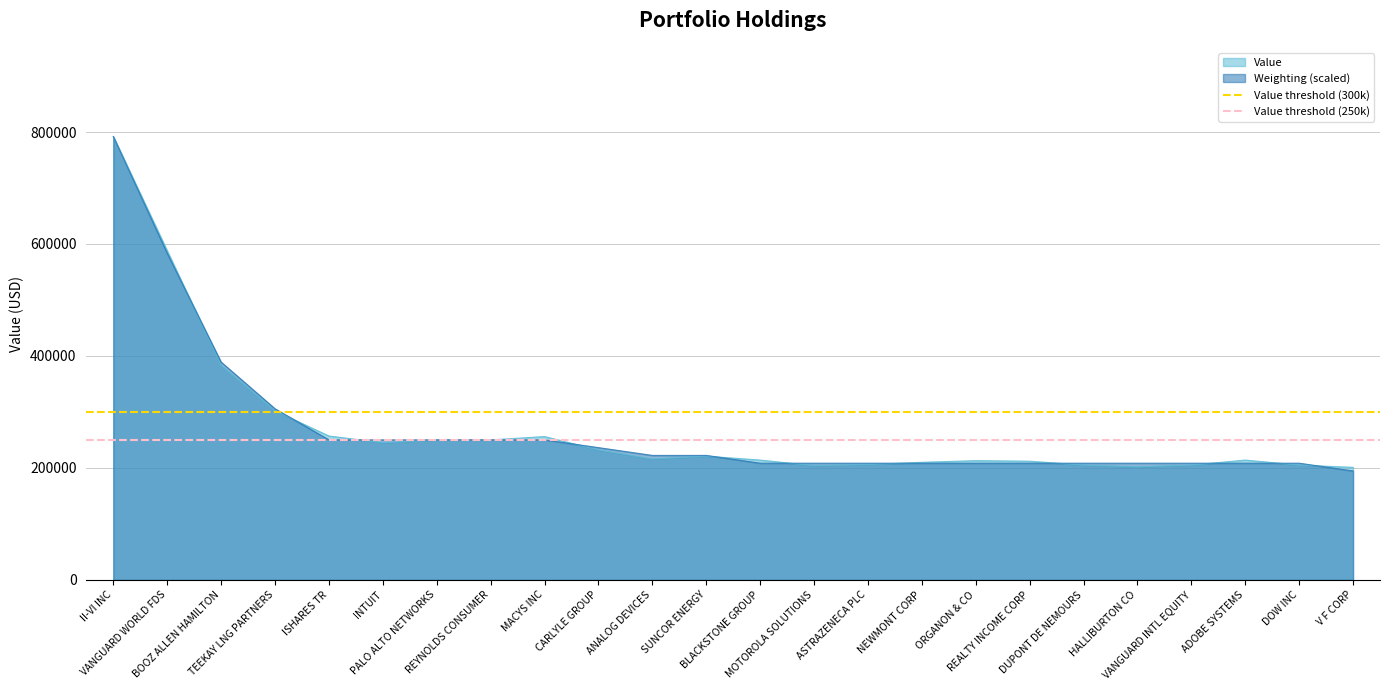

Read the Value threshold (300k) value at II-VI INC.

300000